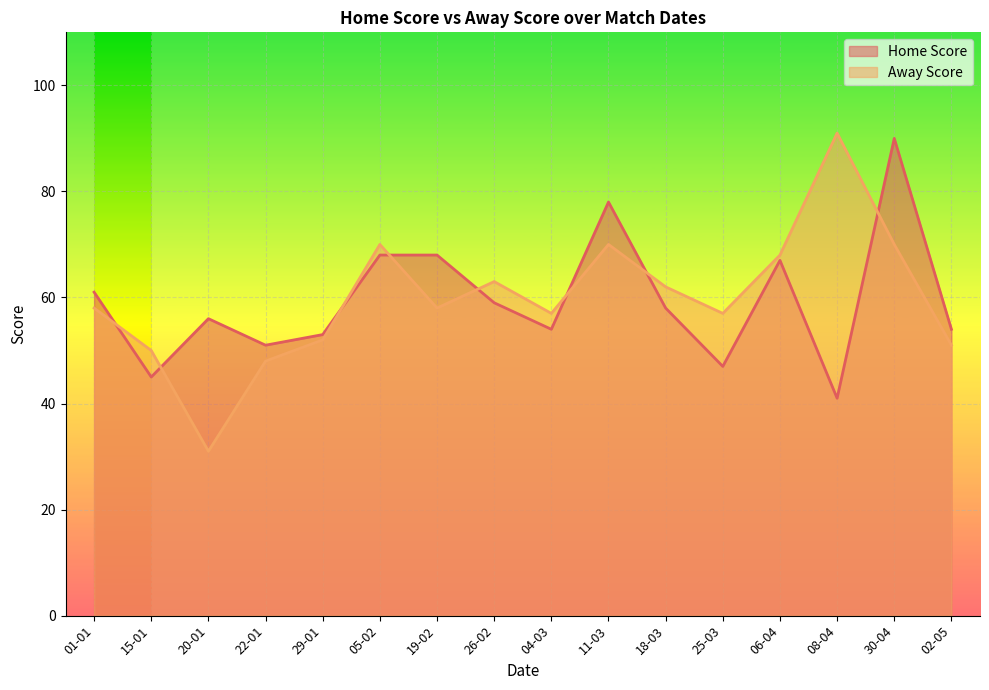

What is the maximum value shown in the chart?

91